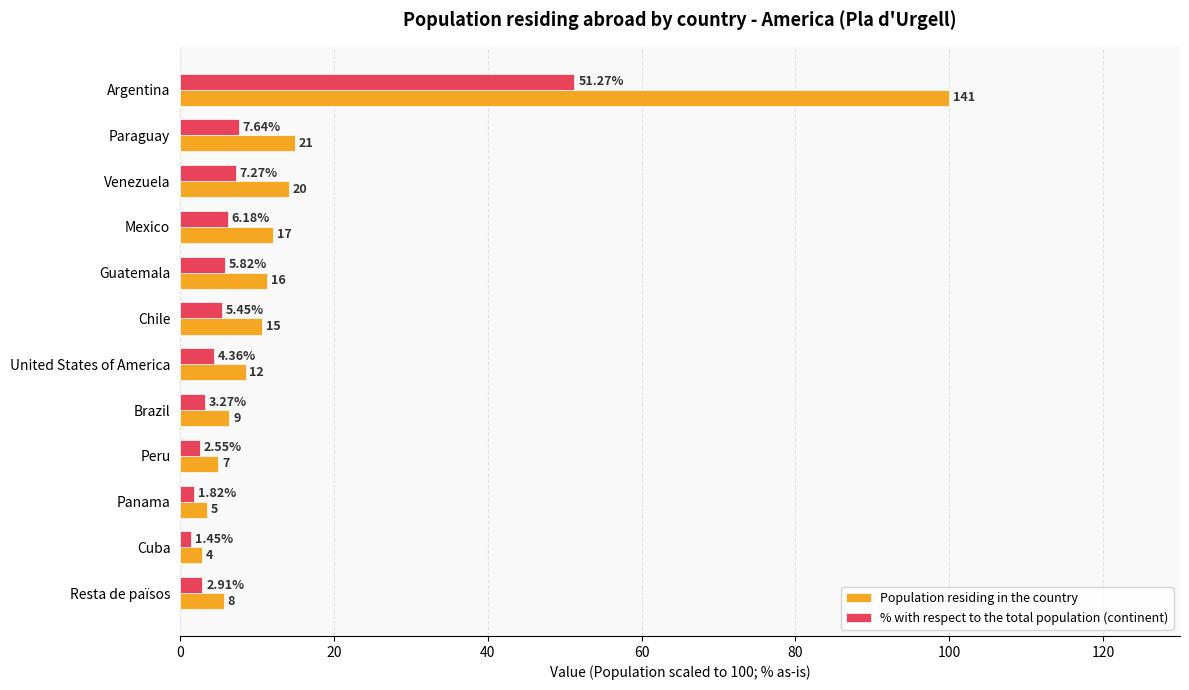

How many values in the Population residing in the country series exceed 10?

6